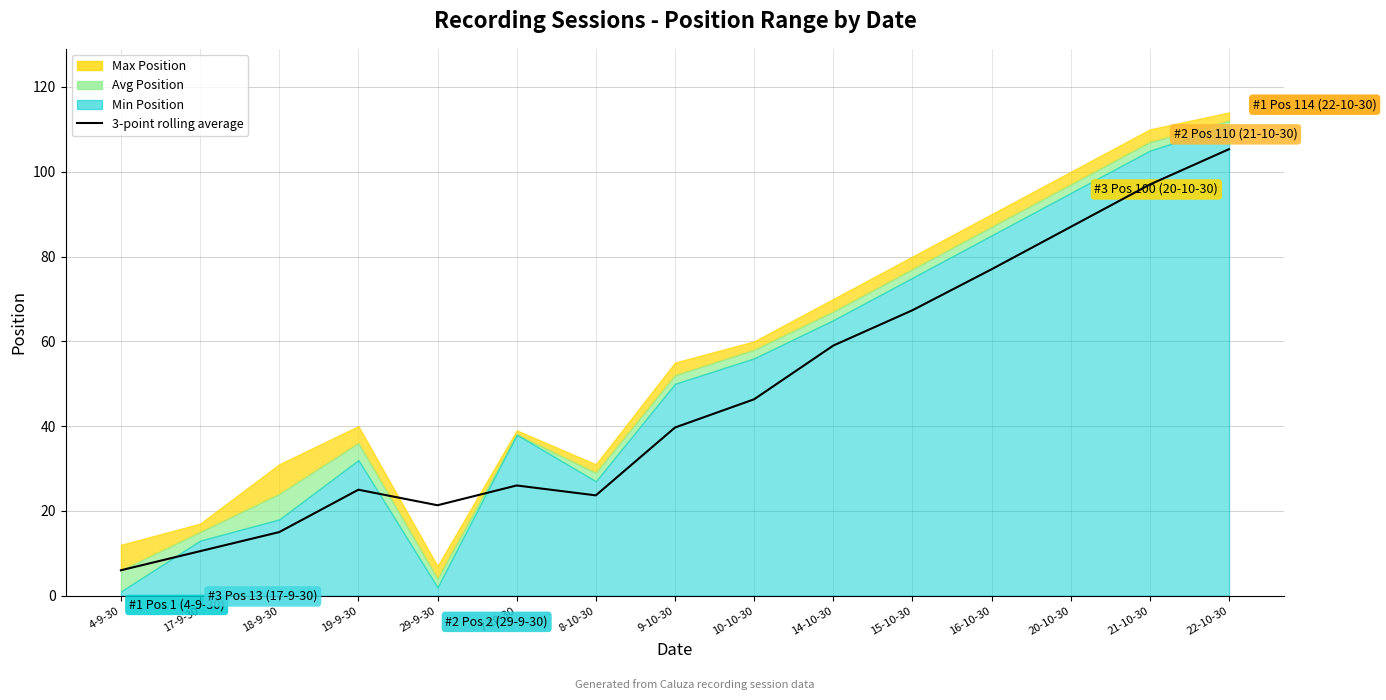

True or false: the data has more than 2 interior local peaks.

False